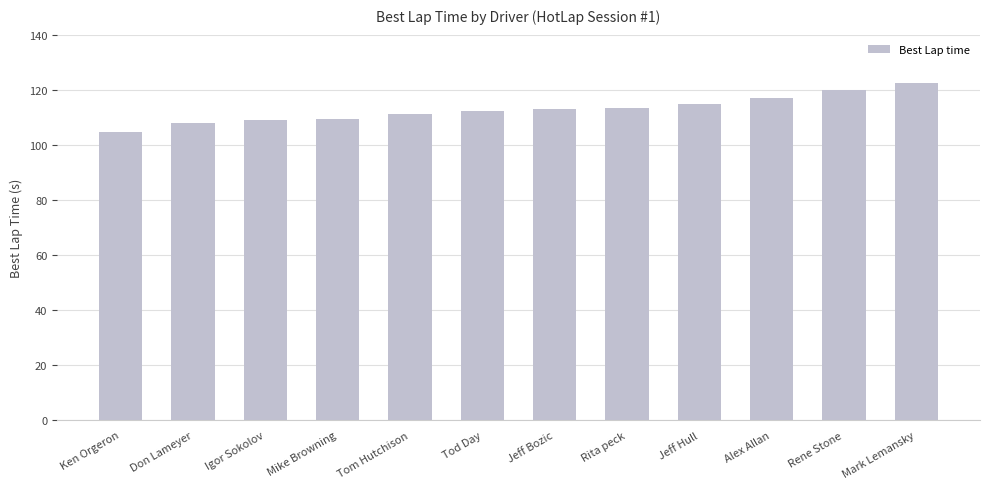

How many bars are there in total?

12